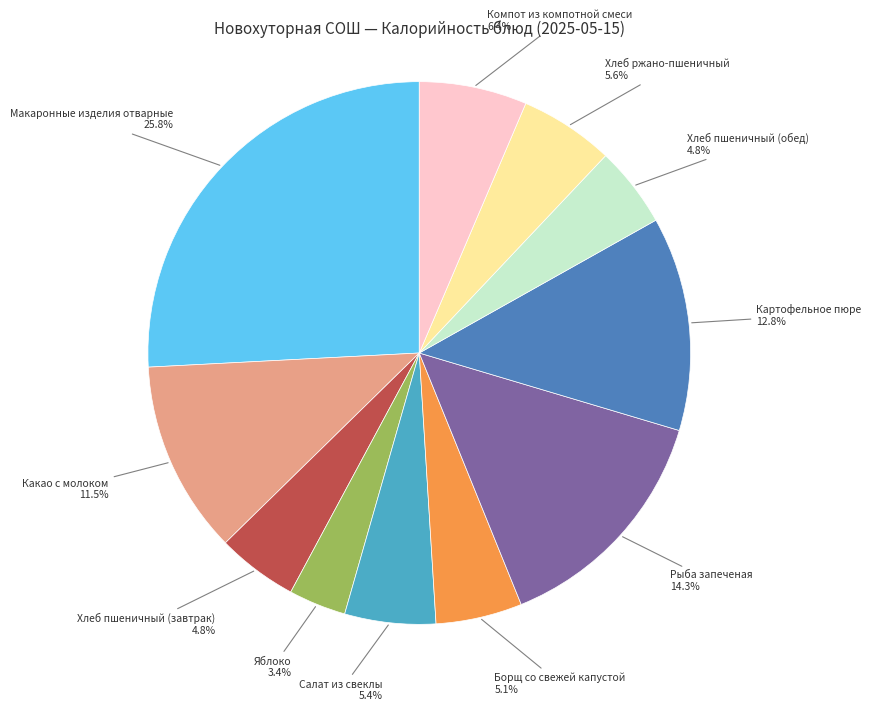

Does any single category account for the majority?

No